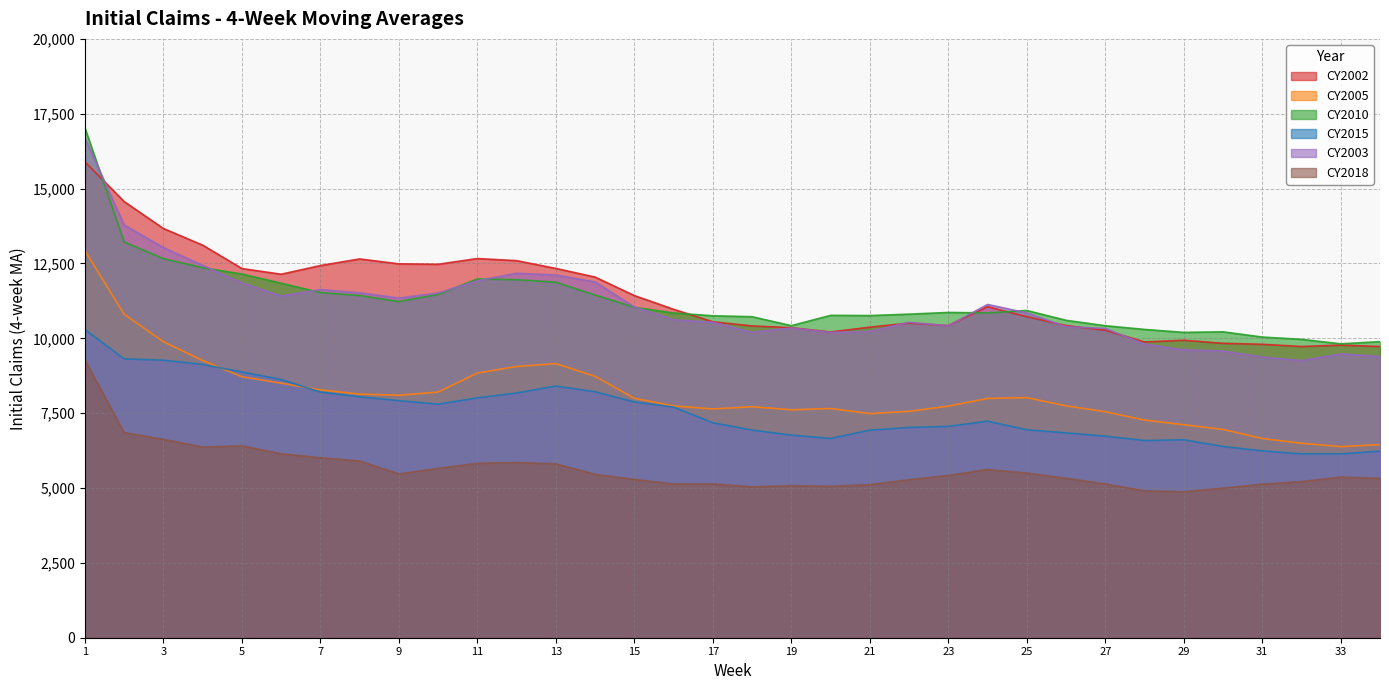

How many interior local valleys does the CY2003 series have?

6